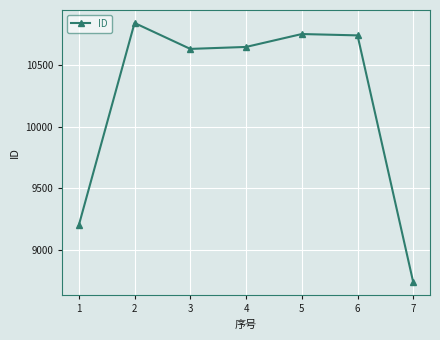

Which category has the lowest value across all series?

7